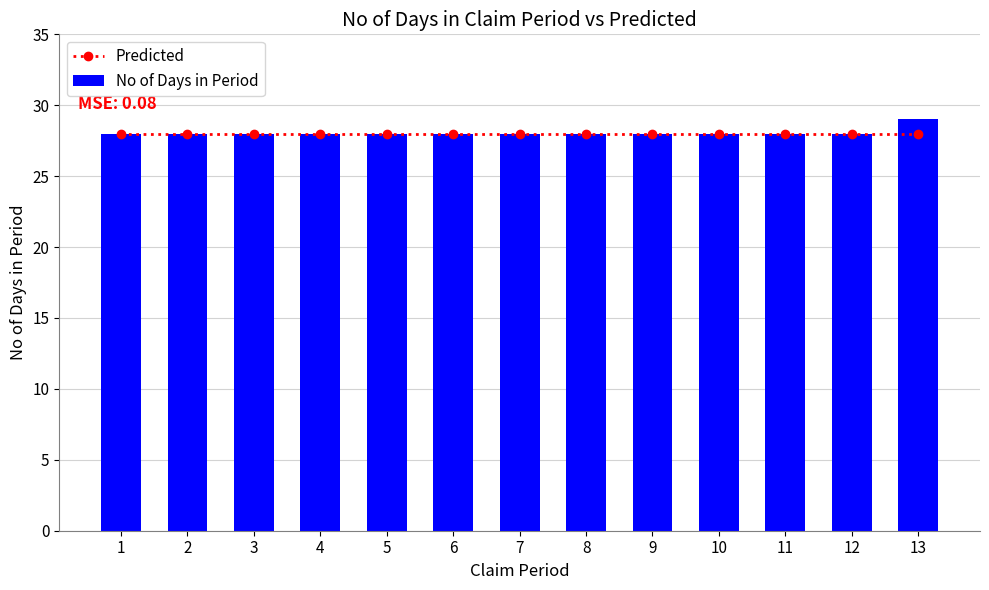

Which category has the highest value across all series?

13